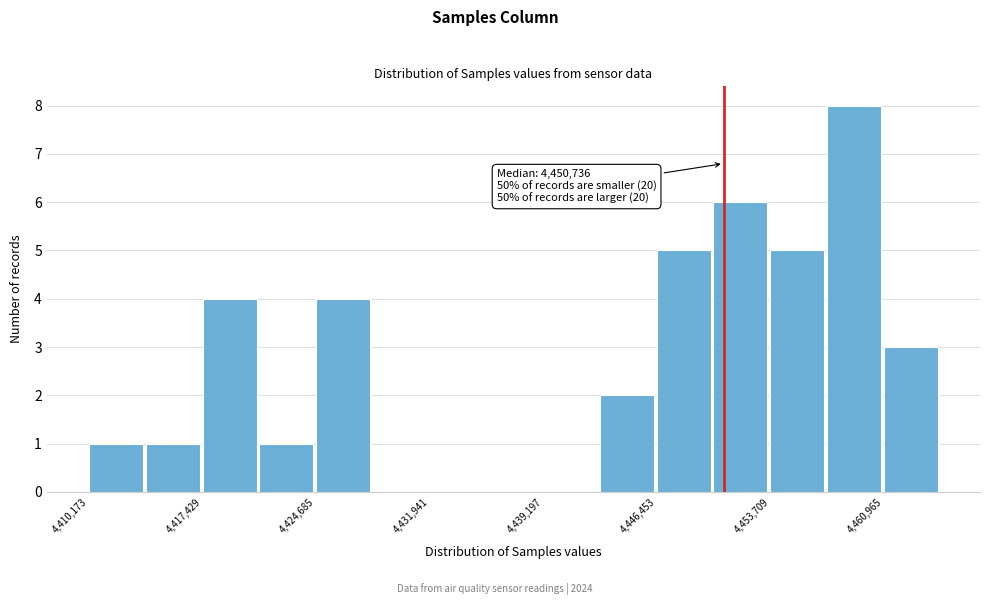

Around what value on the x-axis is the tallest bar? Give the approximate position of its centre, as read against the axis.

4459000